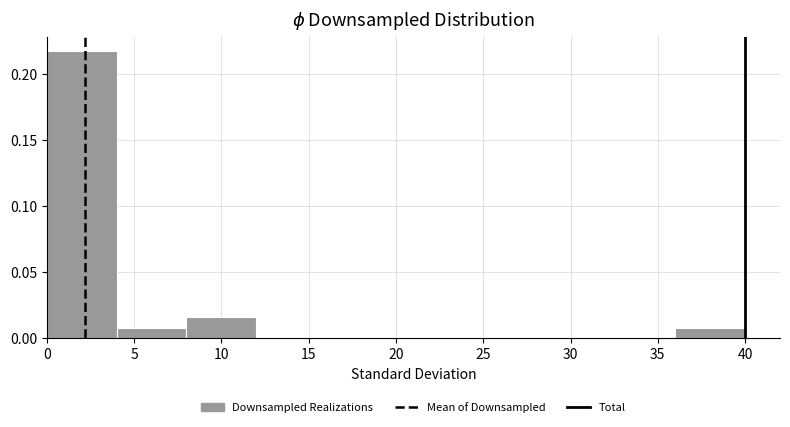

Reading left to right, list every bar in this chart as the range it spans on the x-axis followed by its height. The values are not printed on the chart, so give them approximately, as read against the axis.

0 to 4: 0.220
4 to 8: 0.010
8 to 12: 0.015
12 to 16: 0
16 to 20: 0
20 to 24: 0
24 to 28: 0
28 to 32: 0
32 to 36: 0
36 to 40: 0.010